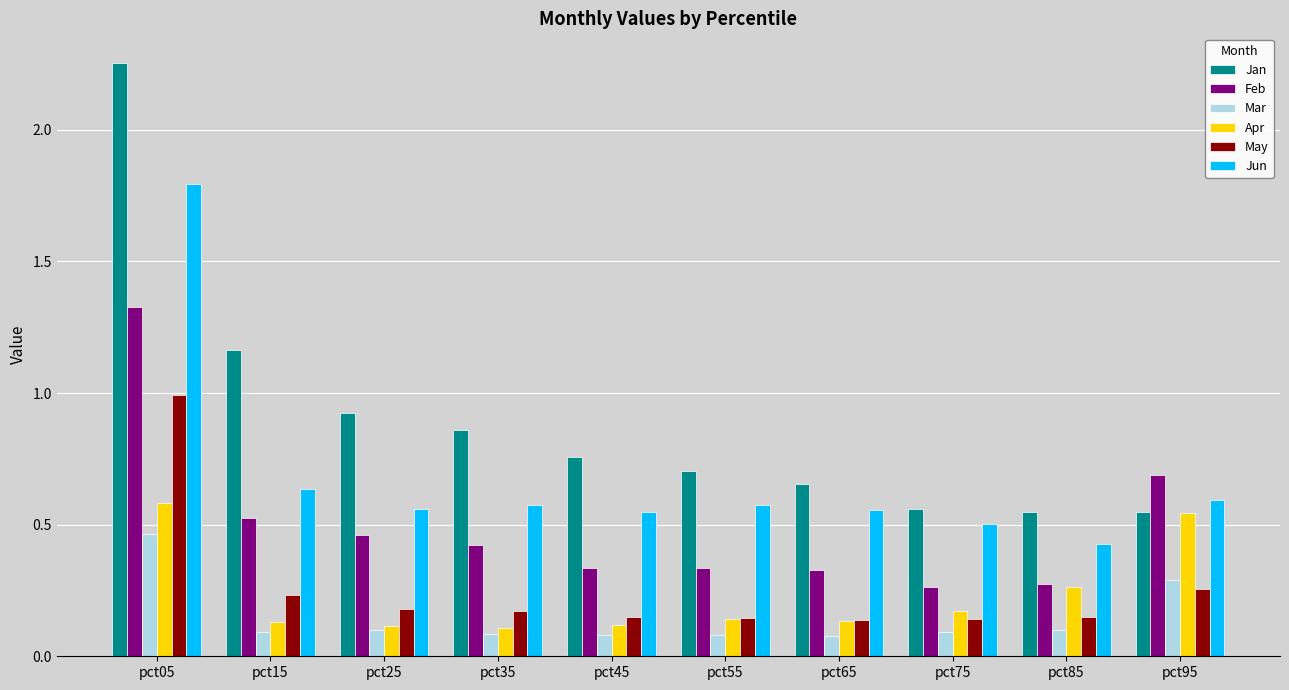

Which series has the largest total across all categories?

Jan